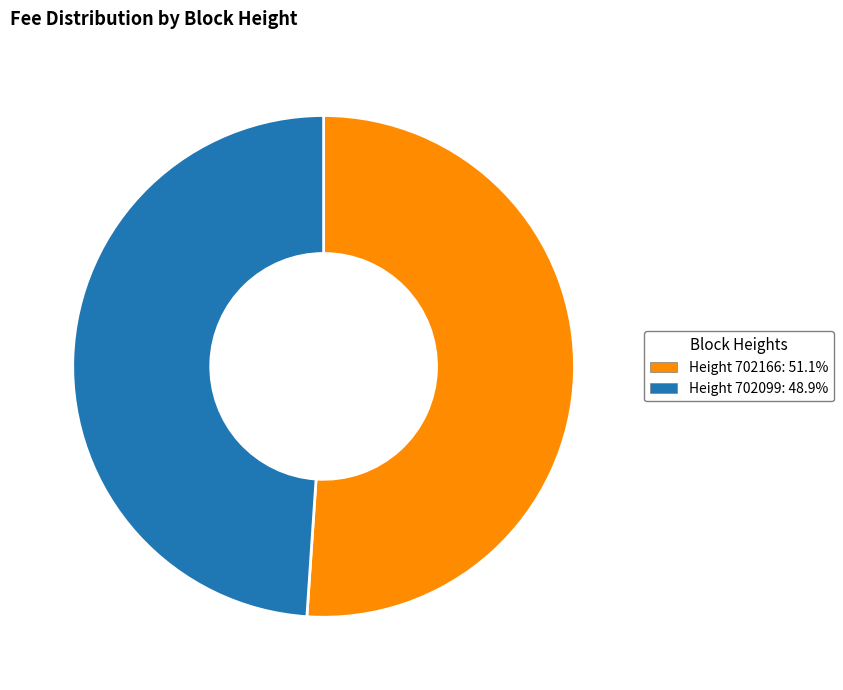

Is there a majority slice in this chart?

Yes